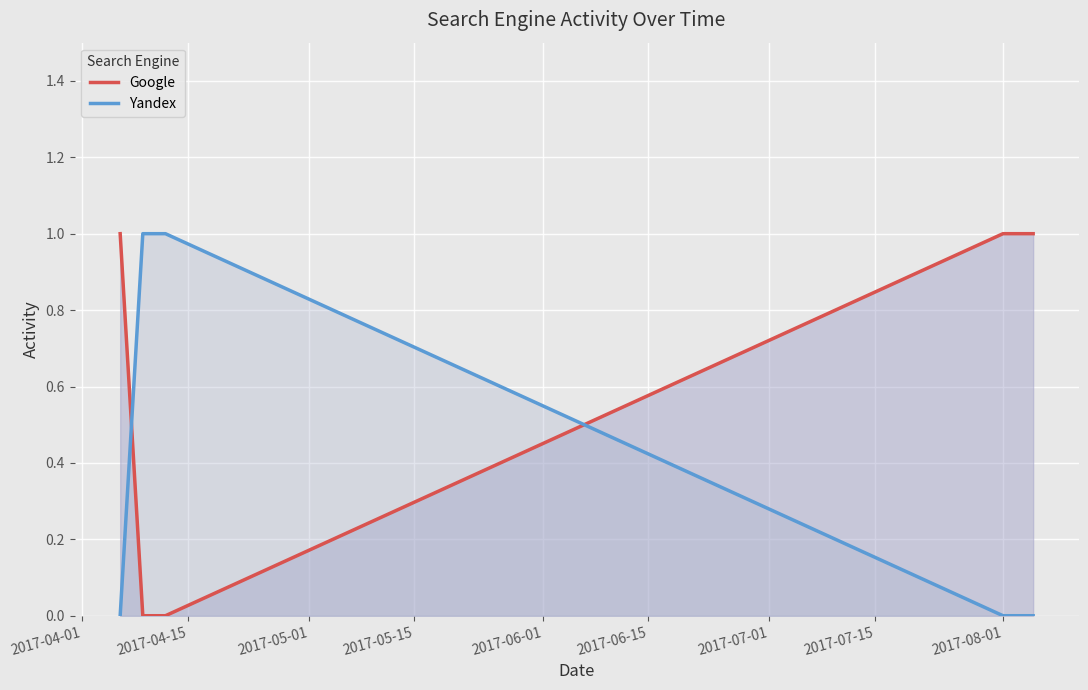

After their last crossing, which series has the higher values: Google or Yandex?

Google